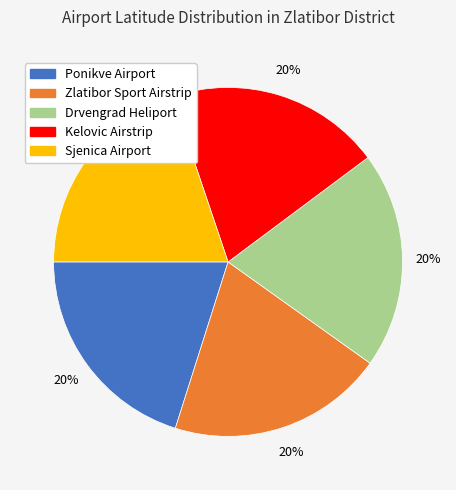

Is Drvengrad Heliport the majority of the pie?

No